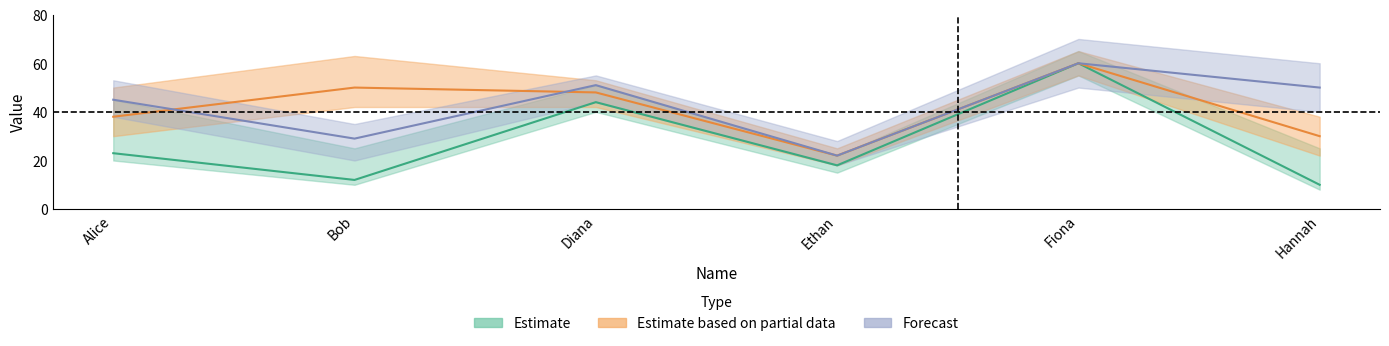

At Alice, list the series in order from smallest to largest.

Estimate, Estimate based on partial data, Forecast